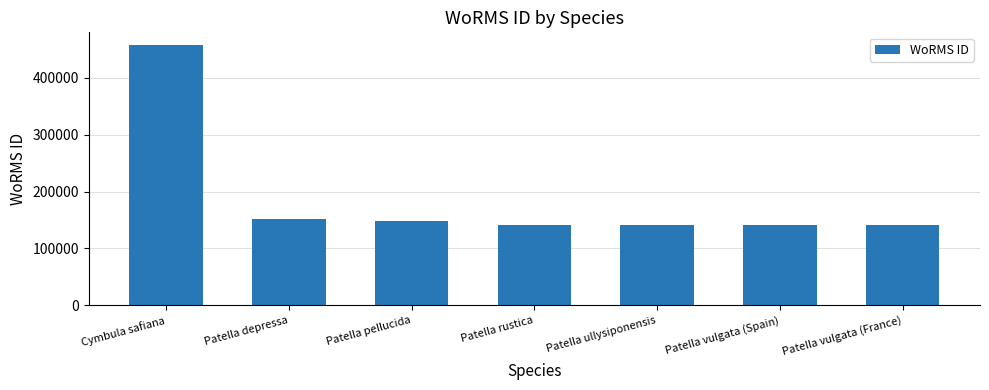

Where is the data nearest to the value 298672?

Patella depressa